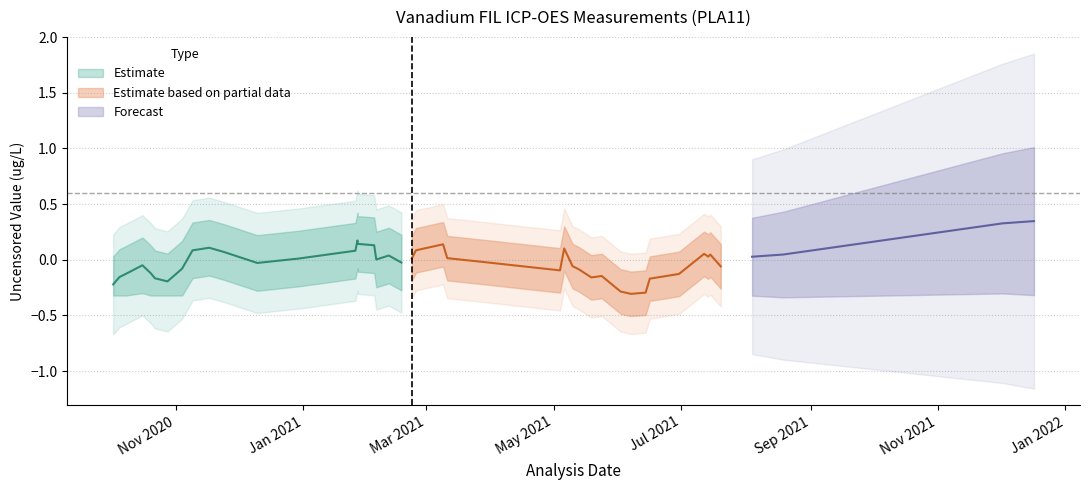

How many interior local valleys does the Uncensored Value (Partial) series have?

7